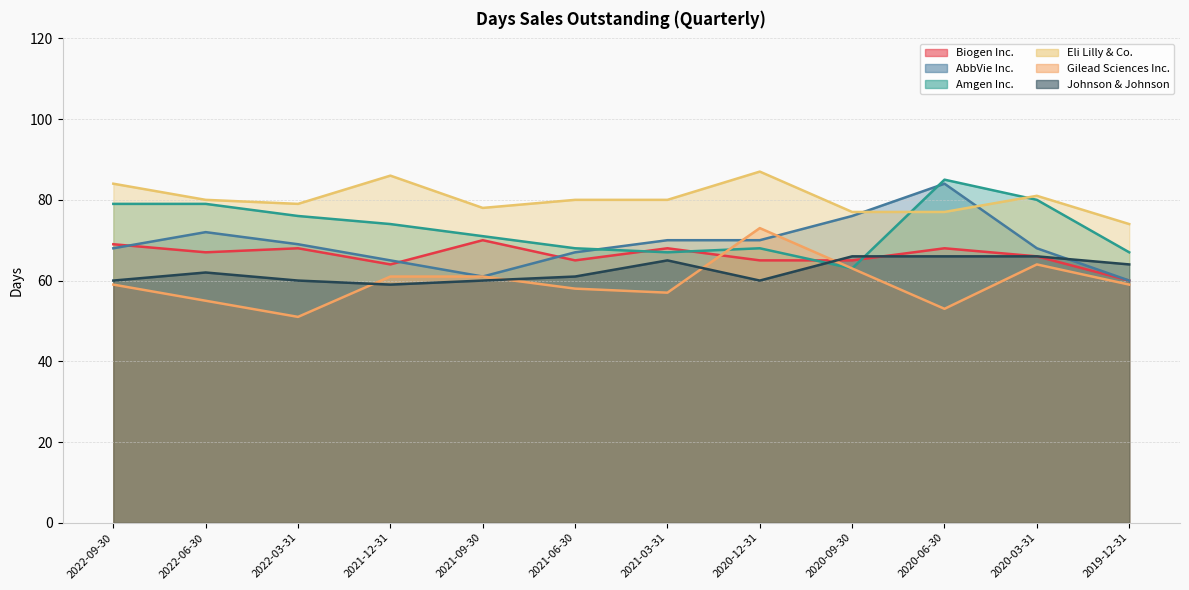

What is the sum of all AbbVie Inc. values?

830